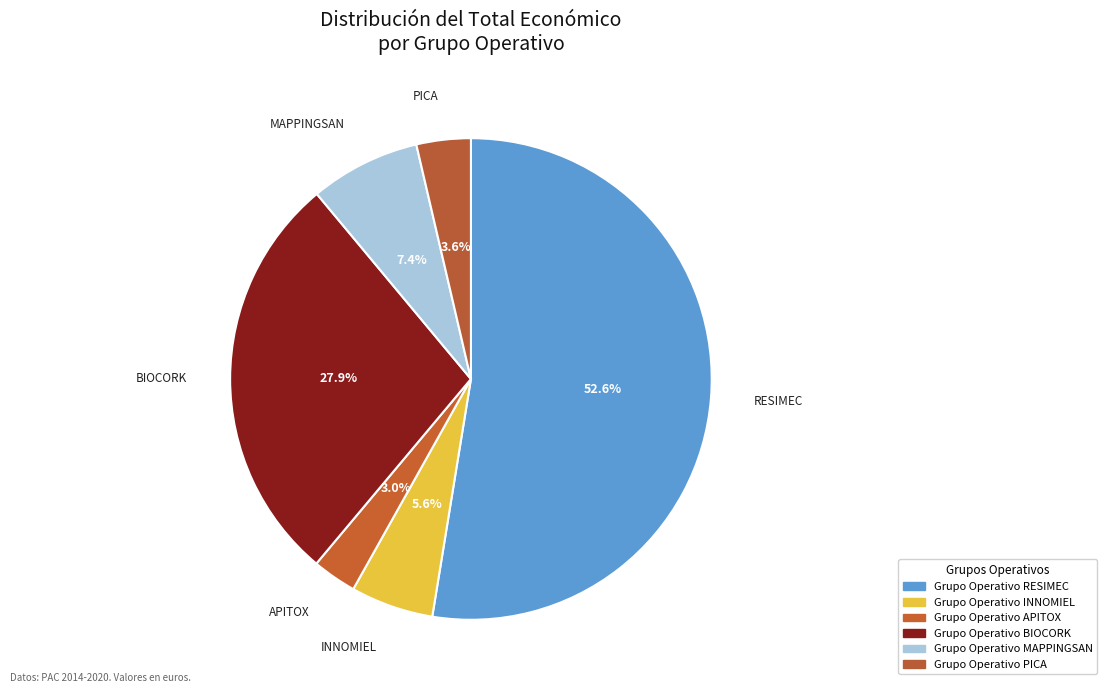

How many slices are in this pie chart?

6